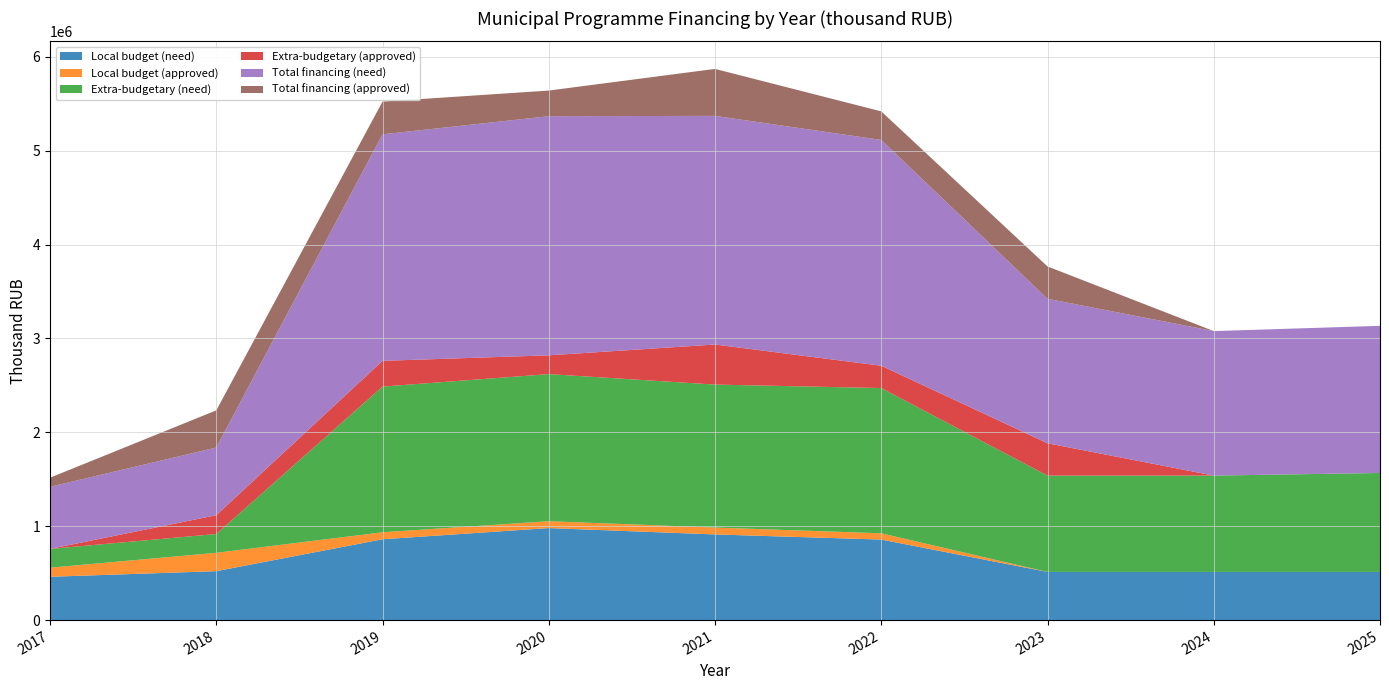

Reading right to left, transcribe all the data shown in this chart.

Local budget (need): 2025=513032.0	2024=513032.0	2023=513032.0	2022=857752.0	2021=912348.8	2020=980119.2	2019=860993.8	2018=521099.0	2017=461432.6
Local budget (approved): 2025=0.0	2024=0.0	2023=0.0	2022=66700.0	2021=73371.3	2020=73237.7	2019=74335.3	2018=195792.2	2017=96845.7
Extra-budgetary (need): 2025=1054017.0	2024=1026065.0	2023=1026065.0	2022=1547087.0	2021=1522747.0	2020=1566713.0	2019=1551801.0	2018=200000.0	2017=200000.0
Extra-budgetary (approved): 2025=0.0	2024=0.0	2023=344220.7	2022=237679.9	2021=426851.3	2020=200000.0	2019=274194.6	2018=200000.0	2017=0.0
Total financing (need): 2025=1567049.0	2024=1539097.0	2023=1539097.0	2022=2404839.0	2021=2435140.6	2020=2546832.2	2019=2412794.8	2018=721099.0	2017=661432.6
Total financing (approved): 2025=0.0	2024=0.0	2023=344220.7	2022=304379.9	2021=500222.6	2020=273237.7	2019=348529.9	2018=395792.2	2017=96845.7